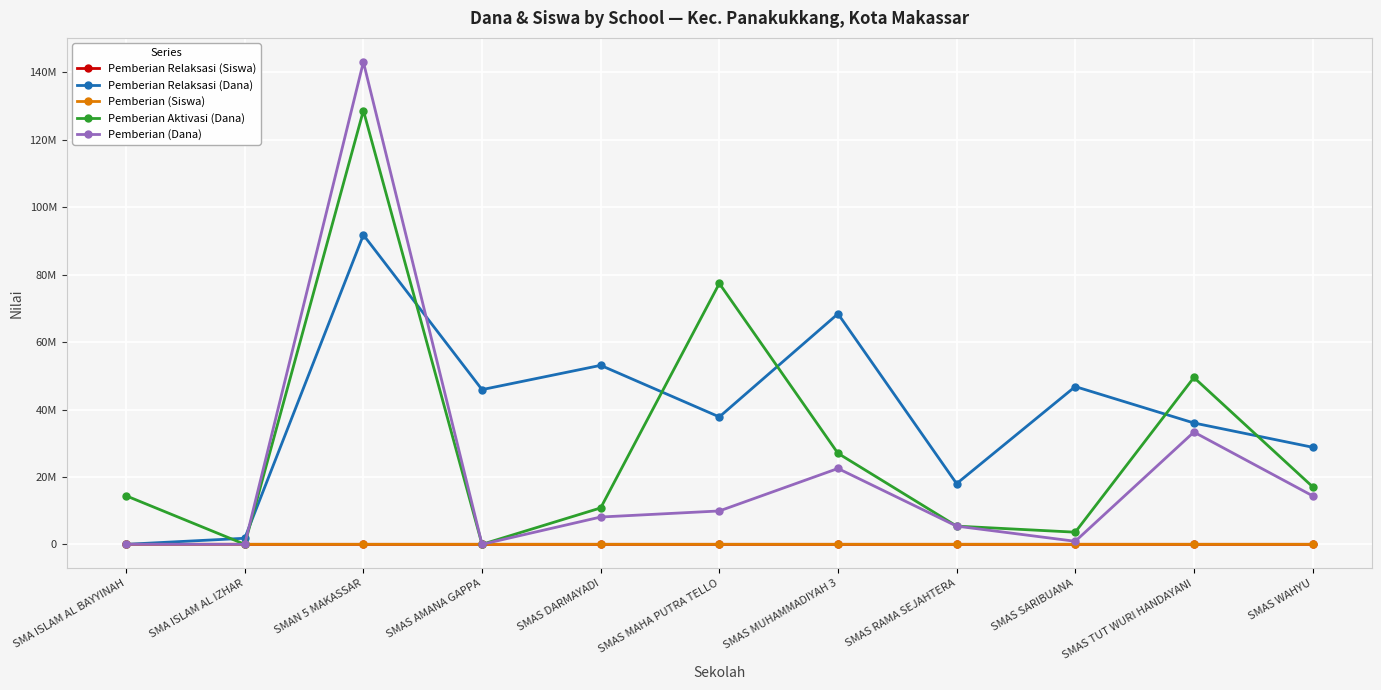

Reading left to right, list all the values displayed in this chart.

Pemberian Relaksasi (Siswa): 0	1	65	27	30	22	39	10	26	21	17
Pemberian Relaksasi (Dana): 0	1800000	91800000	45900000	53100000	37800000	68400000	18000000	46800000	36000000	28800000
Pemberian (Siswa): 0	0	99	0	7	9	20	6	1	25	9
Pemberian Aktivasi (Dana): 14400000	0	128700000	0	10800000	77400000	27000000	5400000	3600000	49500000	17100000
Pemberian (Dana): 0	0	143100000	0	8100000	9900000	22500000	5400000	900000	33300000	14400000